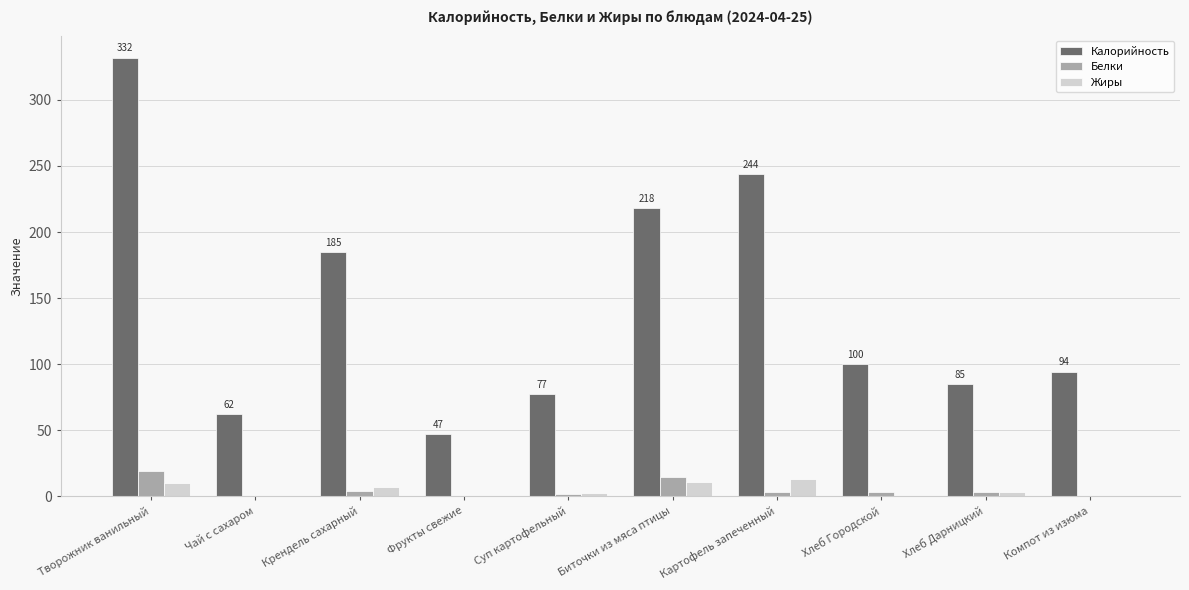

The value of Белки at Чай с сахаром is 0.0. True or false?

True